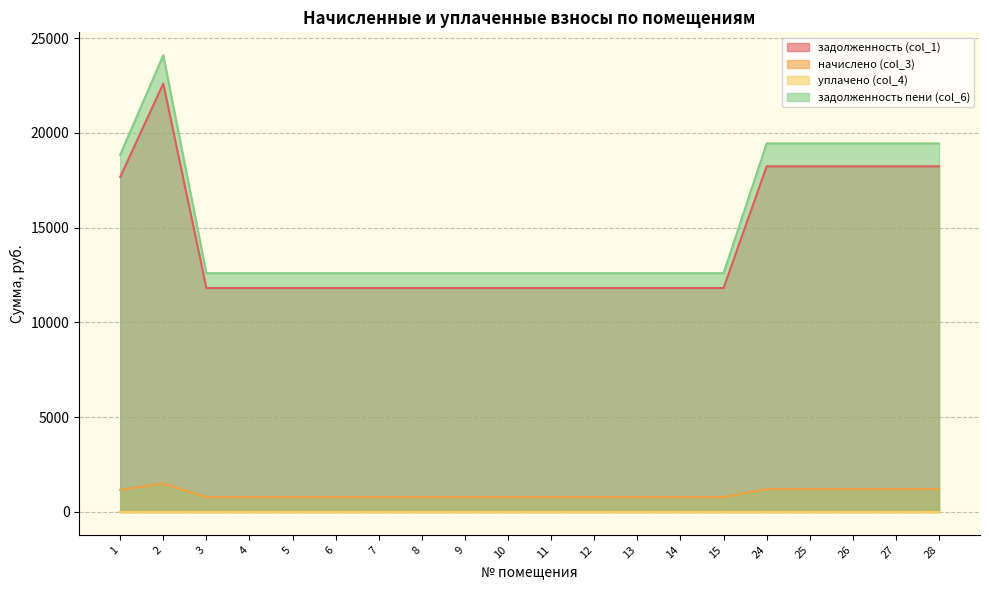

Which series has the largest total across all categories?

задолженность пени (col_6)